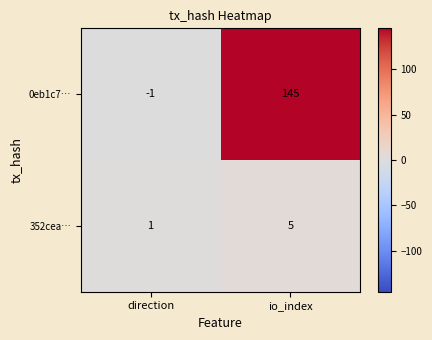

True or false: 352cea… has a value of 5 at io_index.

True